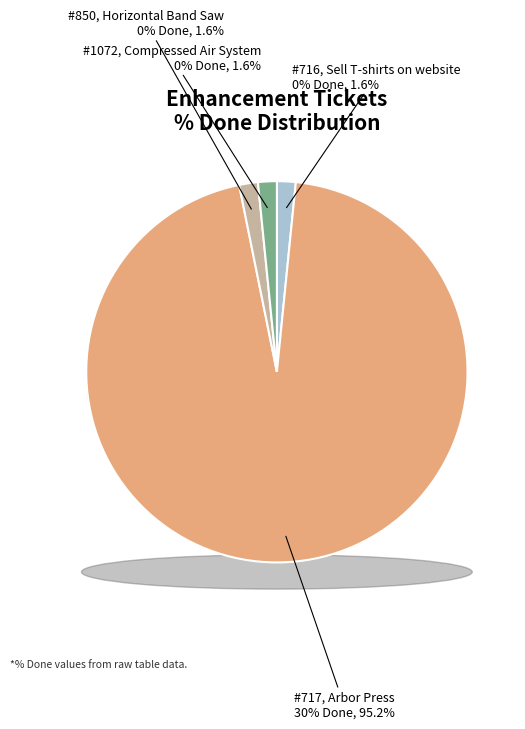

Which category has the biggest portion of the pie?

717